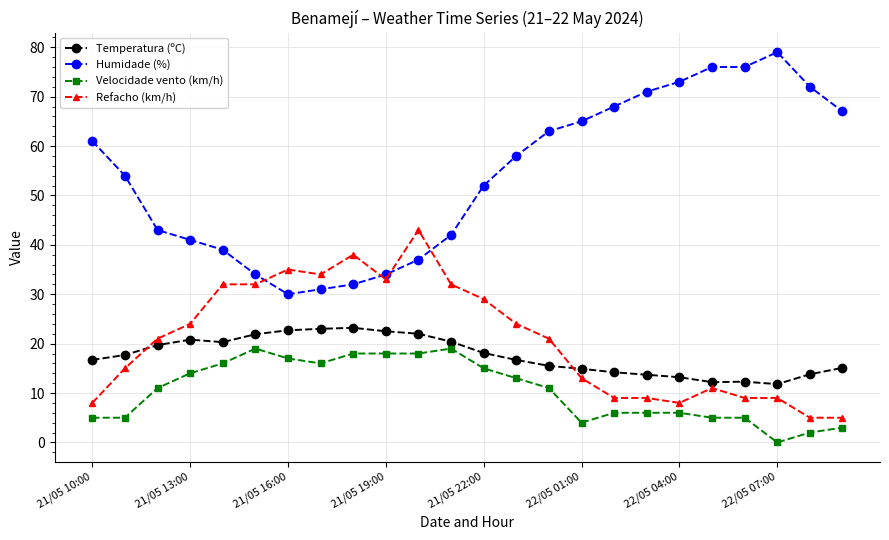

What is the maximum value for Refacho (km/h)?

43.0